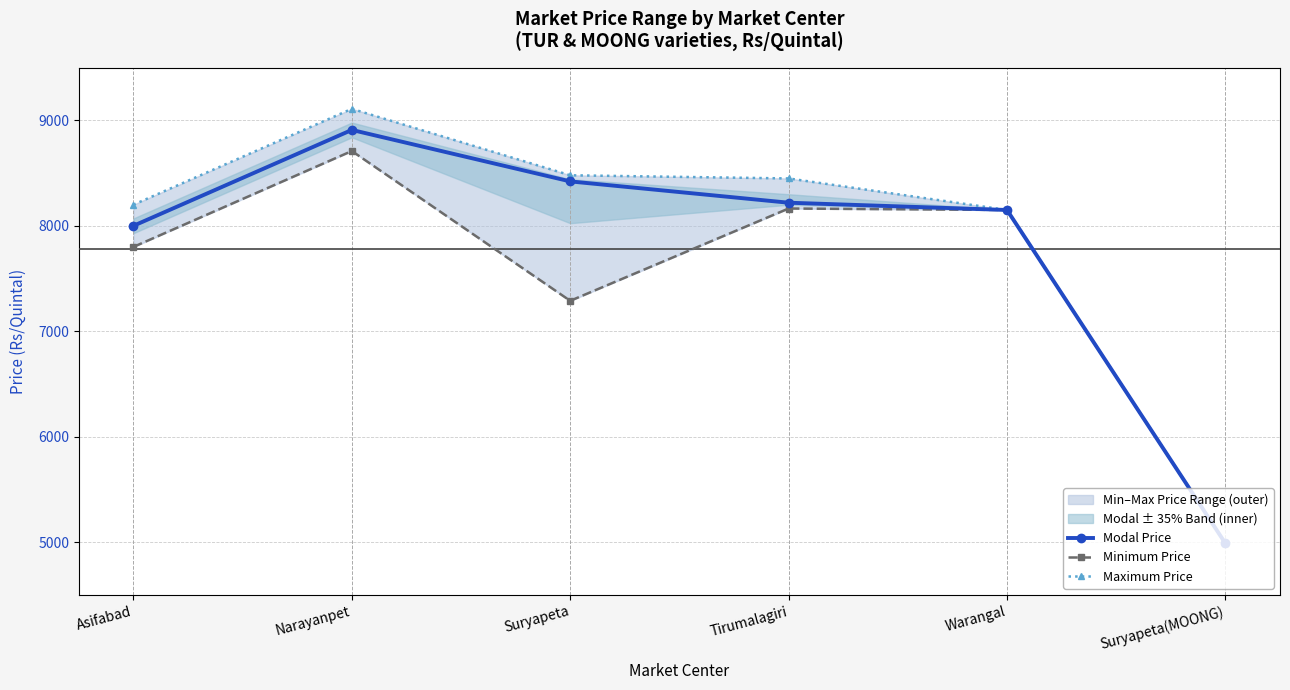

What is the average value of the Maximum Price series?

7896